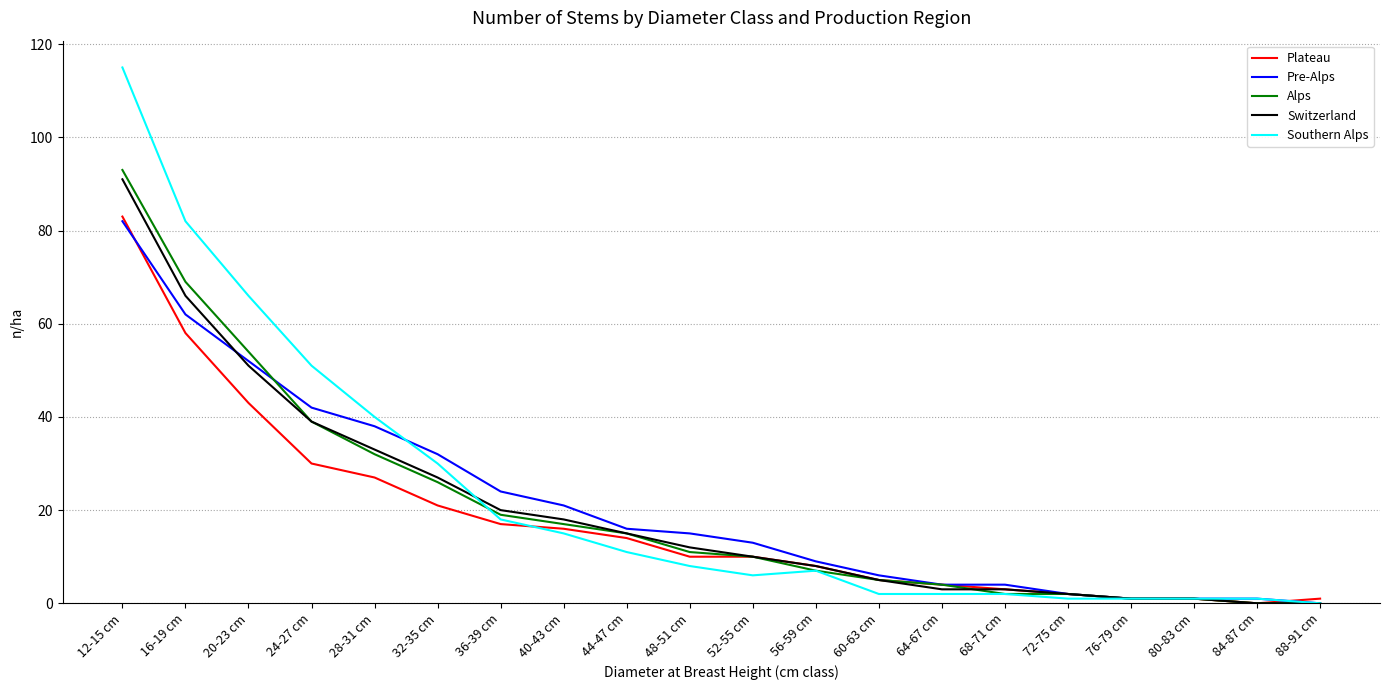

What is the maximum value for Switzerland?

91